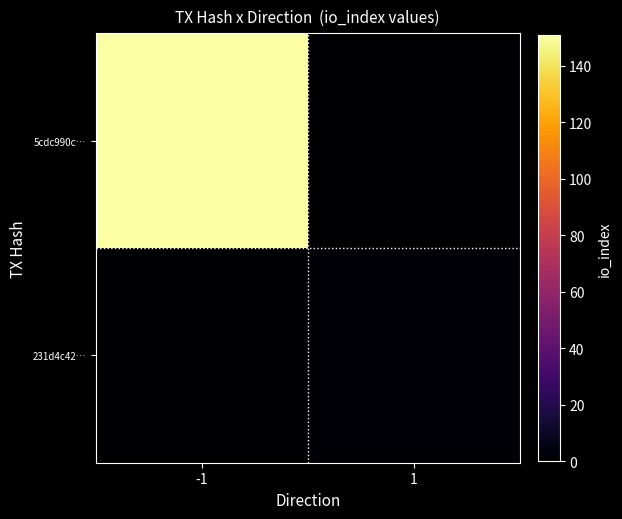

What is the spread (max minus min) of values at 1?

2